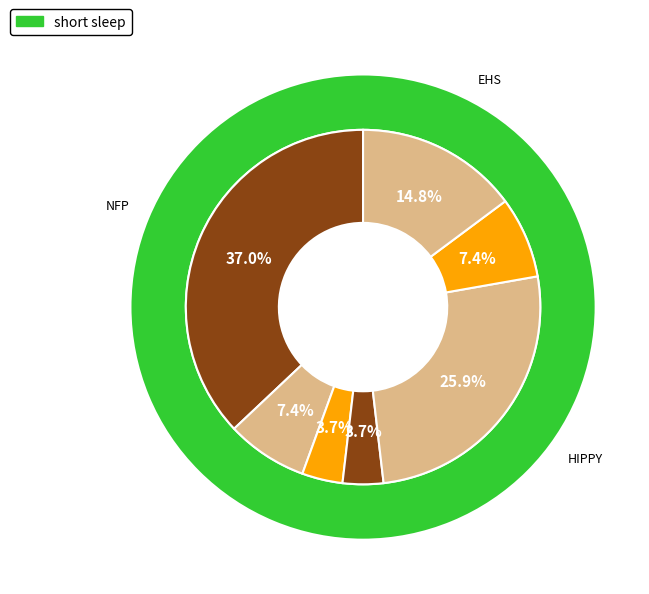

Is Attachment and Biobehavioral Catch-Up the majority of the pie?

No